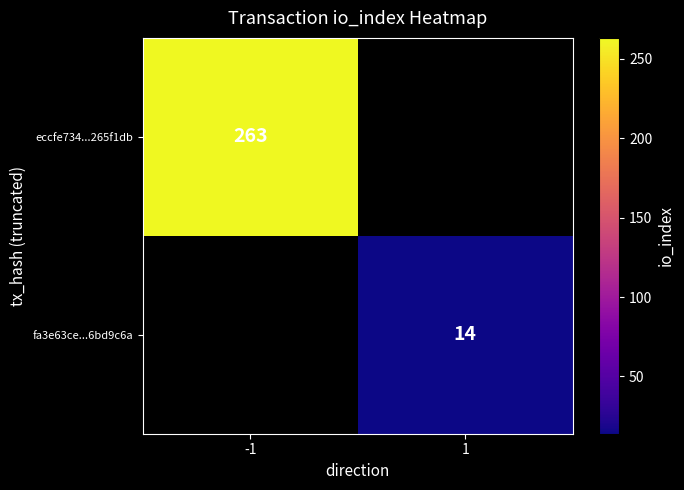

Which label corresponds to the largest value in the chart?

-1